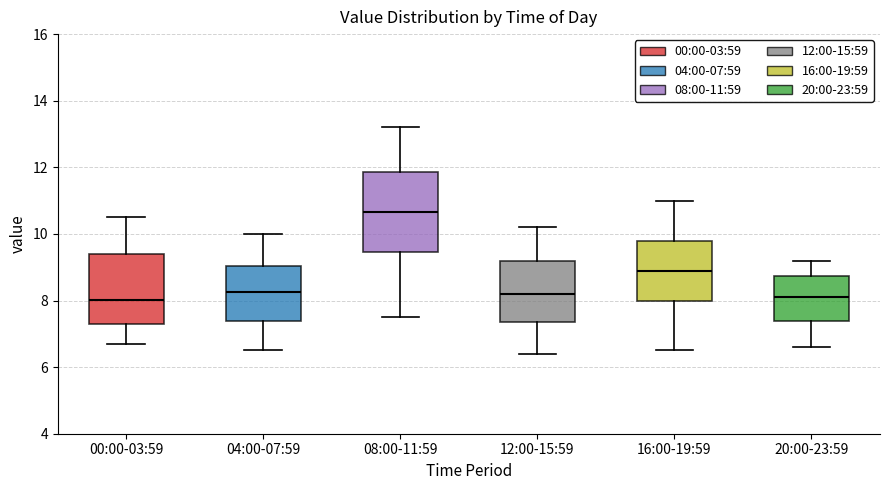

Reading left to right, read every box against the y-axis: the position of its median line, the range the box covers, and the ends of its whiskers. The values are not printed on the chart, so give them approximately, as read against the axis.

00:00-03:59: median 8.0, box 7.4 to 9.4, whiskers 6.8 to 10.6
04:00-07:59: median 8.2, box 7.4 to 9.0, whiskers 6.6 to 10.0
08:00-11:59: median 10.6, box 9.4 to 11.8, whiskers 7.6 to 13.2
12:00-15:59: median 8.2, box 7.4 to 9.2, whiskers 6.4 to 10.2
16:00-19:59: median 9.0, box 8.0 to 9.8, whiskers 6.6 to 11.0
20:00-23:59: median 8.2, box 7.4 to 8.8, whiskers 6.6 to 9.2